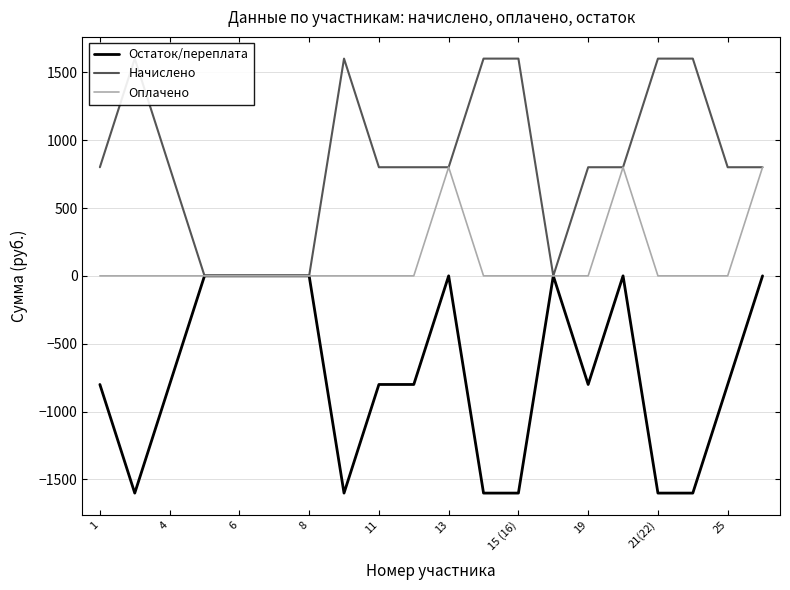

The value of Оплачено at 8 is 0.0. True or false?

True